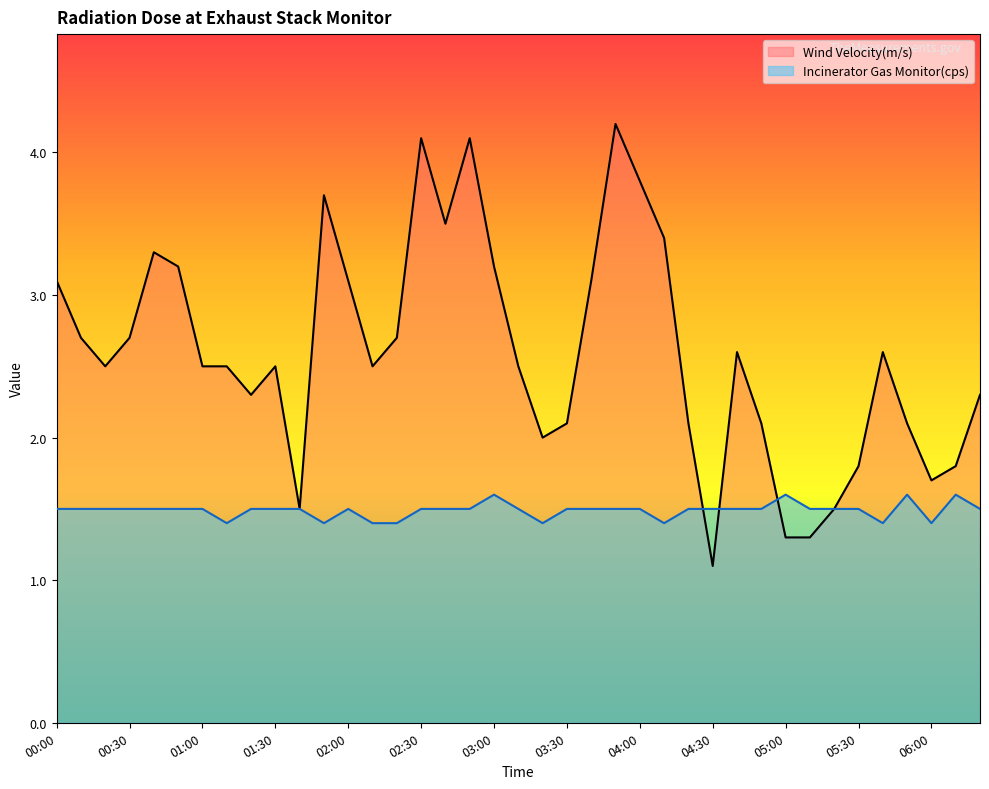

What position from the left is 00:50?

6